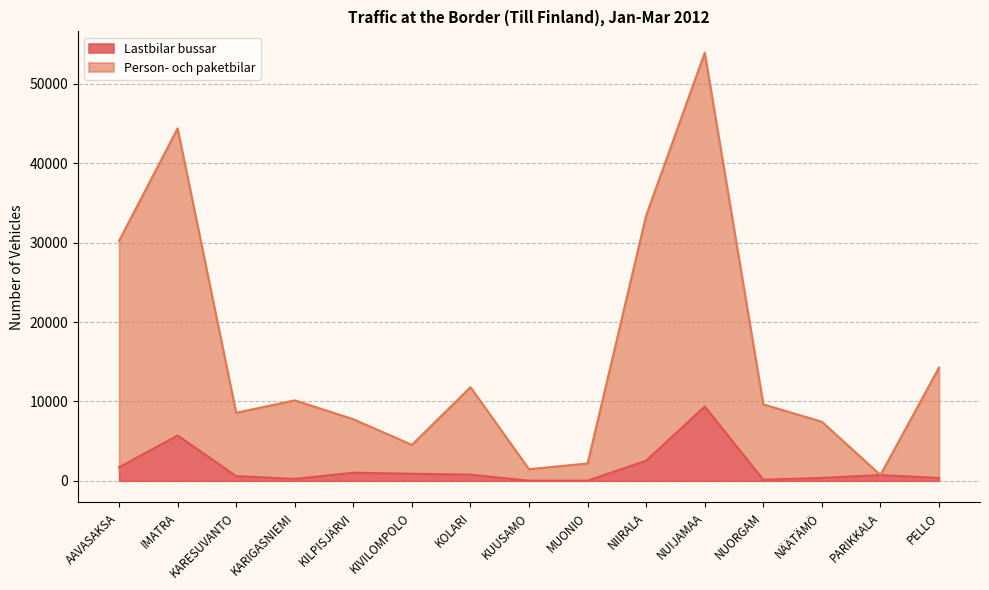

Between IMATRA and KARIGASNIEMI, which series saw the biggest shift?

Person- och paketbilar